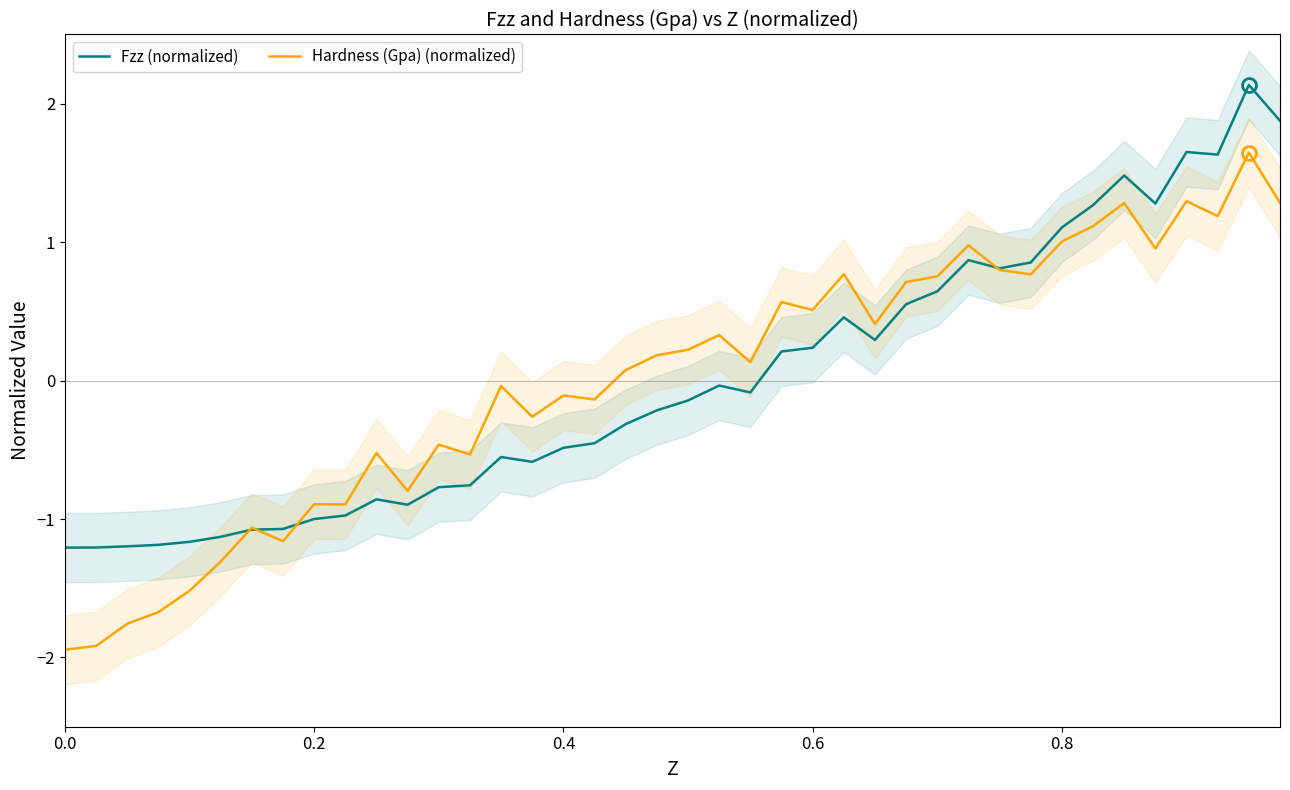

What is the maximum value for Hardness (Gpa) (normalized)?

1.6